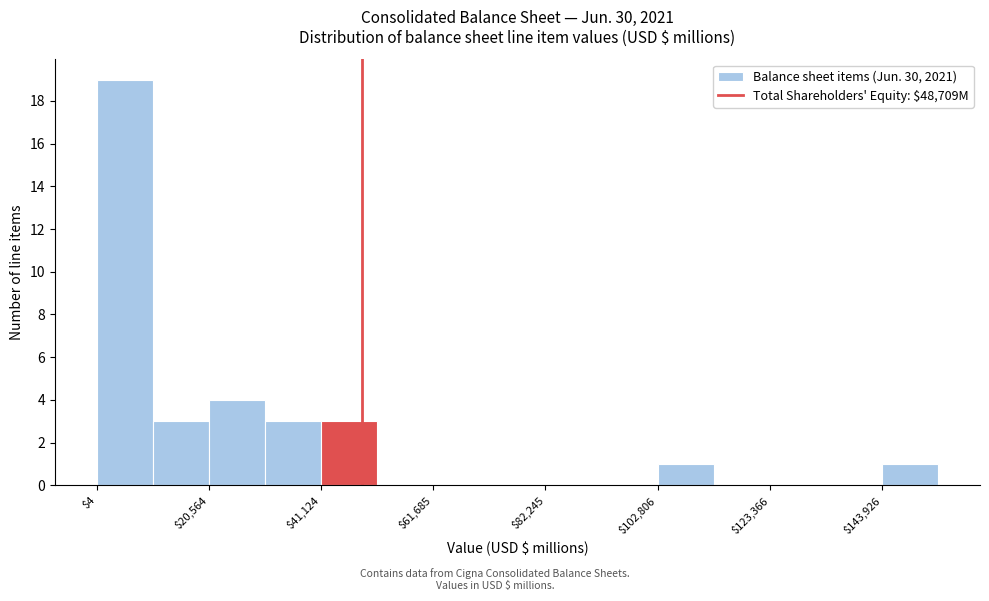

Around what value on the x-axis is the tallest bar? Give the approximate position of its centre, as read against the axis.

5000